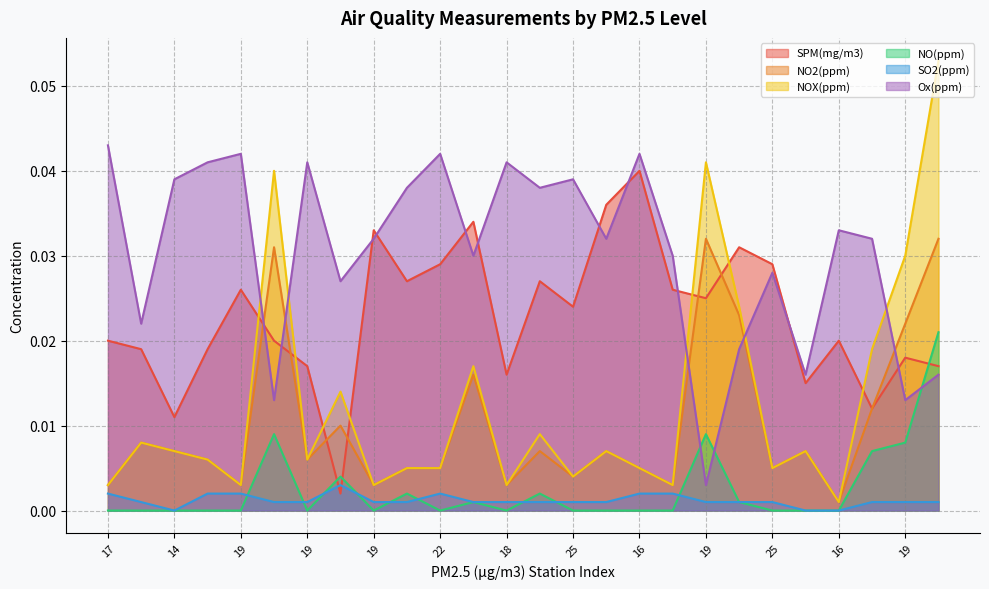

The NO2(ppm) series shows 0.0 at 19. True or false?

False